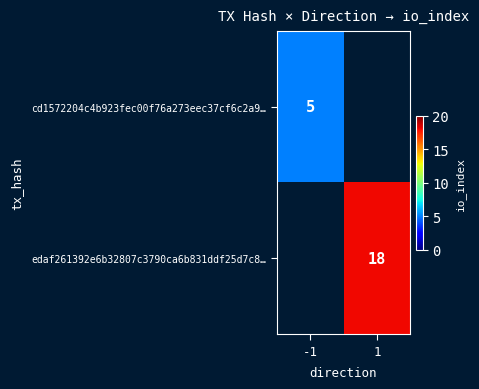

The value of cd1572204c4b923fec00f76a273eec37cf6c2a9… at -1 is 5. True or false?

True